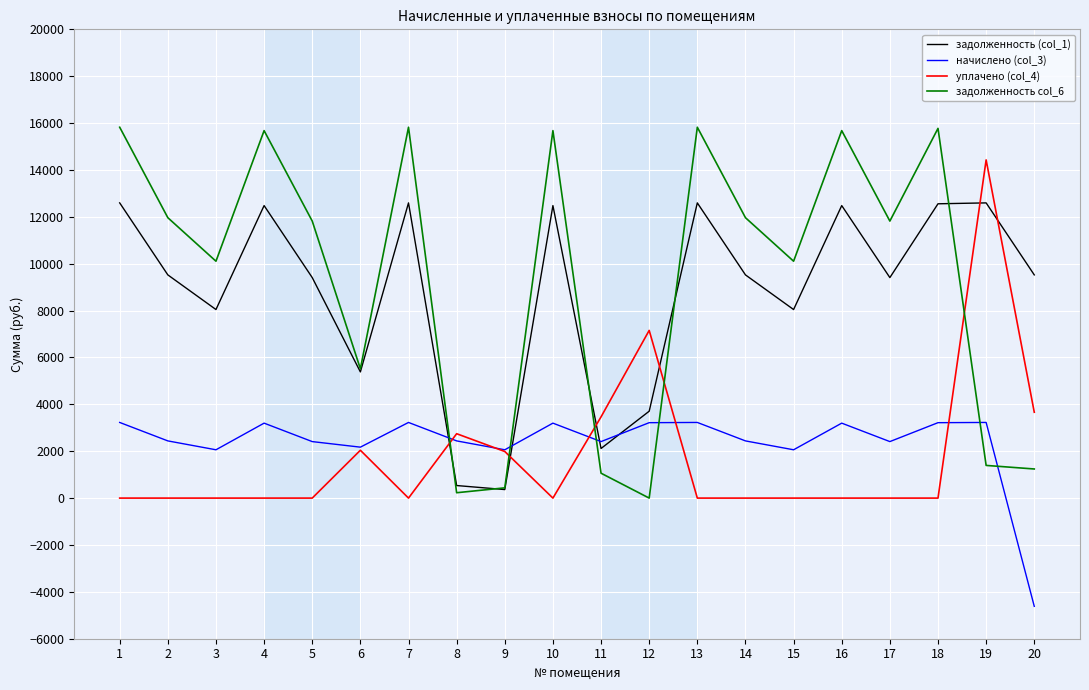

Between 4 and 6, which series saw the biggest shift?

задолженность col_6